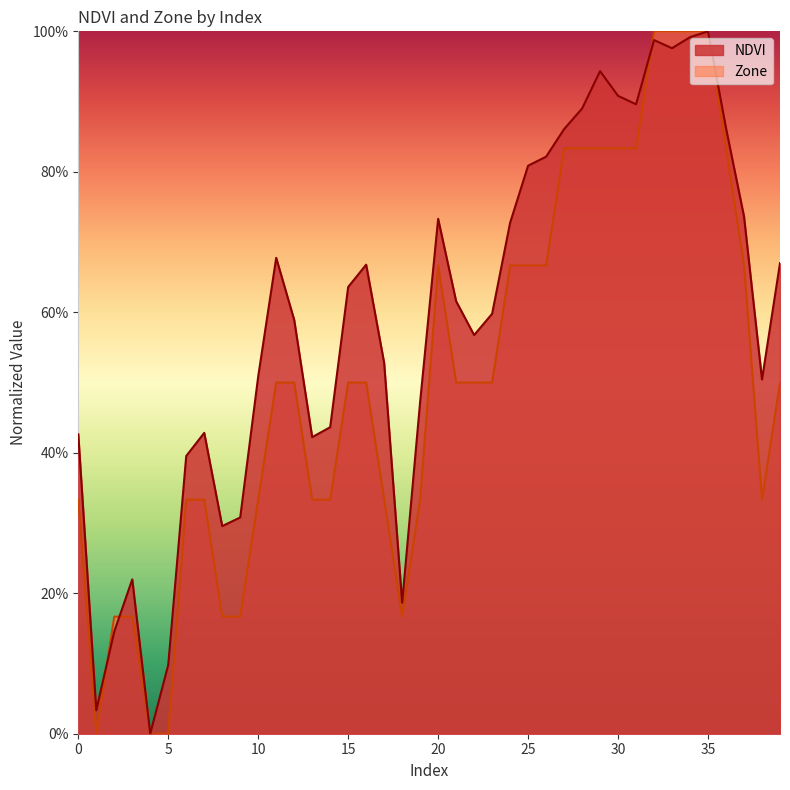

Reading left to right, transcribe all the data shown in this chart.

NDVI: 0.4	0.0	0.1	0.2	0.0	0.1	0.4	0.4	0.3	0.3	0.5	0.7	0.6	0.4	0.4	0.6	0.7	0.5	0.2	0.5	0.7	0.6	0.6	0.6	0.7	0.8	0.8	0.9	0.9	0.9	0.9	0.9	1.0	1.0	1.0	1.0	0.9	0.7	0.5	0.7
Zone: 0.3	0.0	0.2	0.2	0.0	0.0	0.3	0.3	0.2	0.2	0.3	0.5	0.5	0.3	0.3	0.5	0.5	0.3	0.2	0.3	0.7	0.5	0.5	0.5	0.7	0.7	0.7	0.8	0.8	0.8	0.8	0.8	1.0	1.0	1.0	1.0	0.8	0.7	0.3	0.5